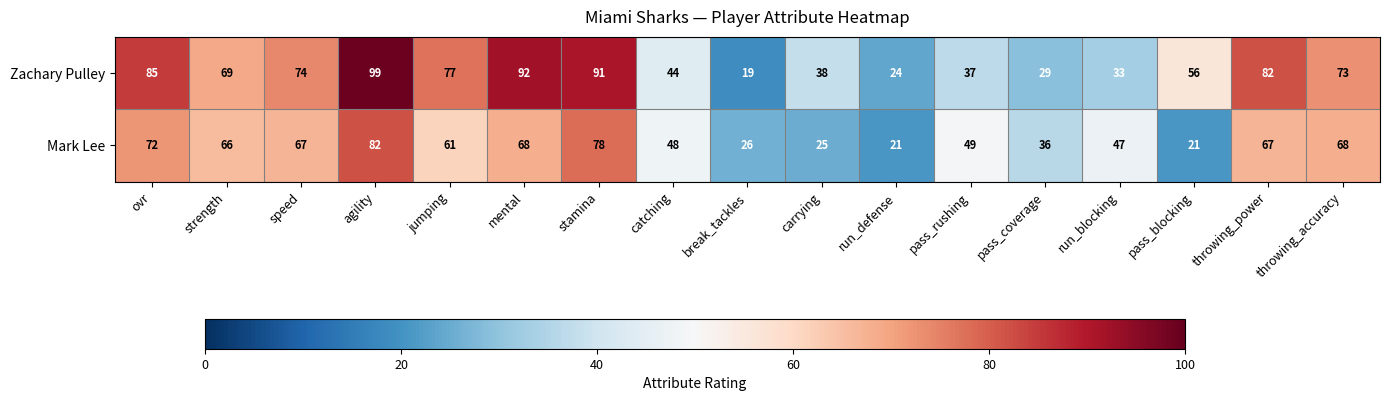

At which category is the sum across all series the highest?

agility